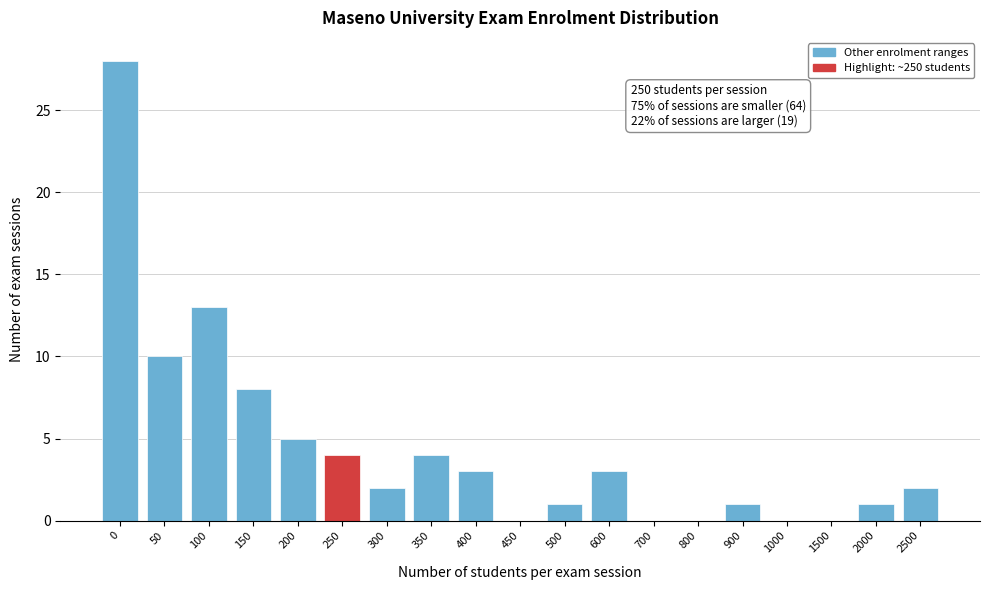

Reading right to left, transcribe all the data shown in this chart.

2500=2	2000=1	1500=0	1000=0	900=1	800=0	700=0	600=3	500=1	450=0	400=3	350=4	300=2	250=4	200=5	150=8	100=13	50=10	0=28